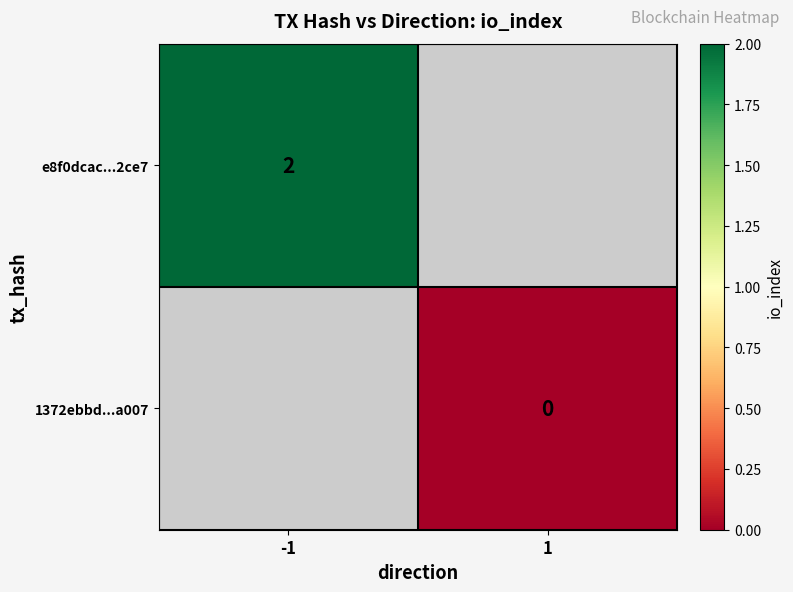

The e8f0dcac...2ce7 series shows 1 at -1. True or false?

False